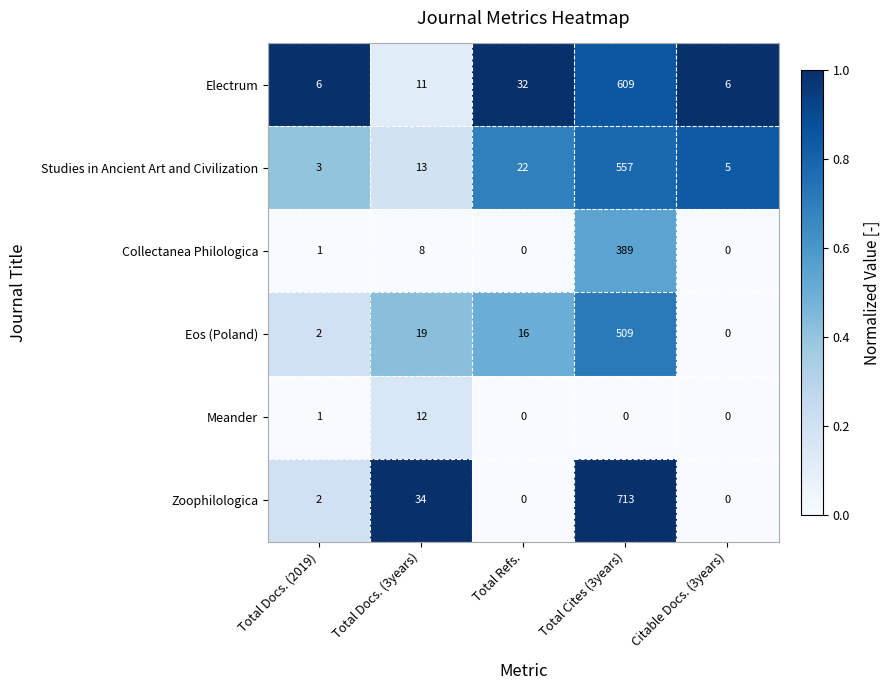

Rank the series by their maximum value, from lowest to highest.

Meander, Collectanea Philologica, Eos (Poland), Studies in Ancient Art and Civilization, Electrum, Zoophilologica